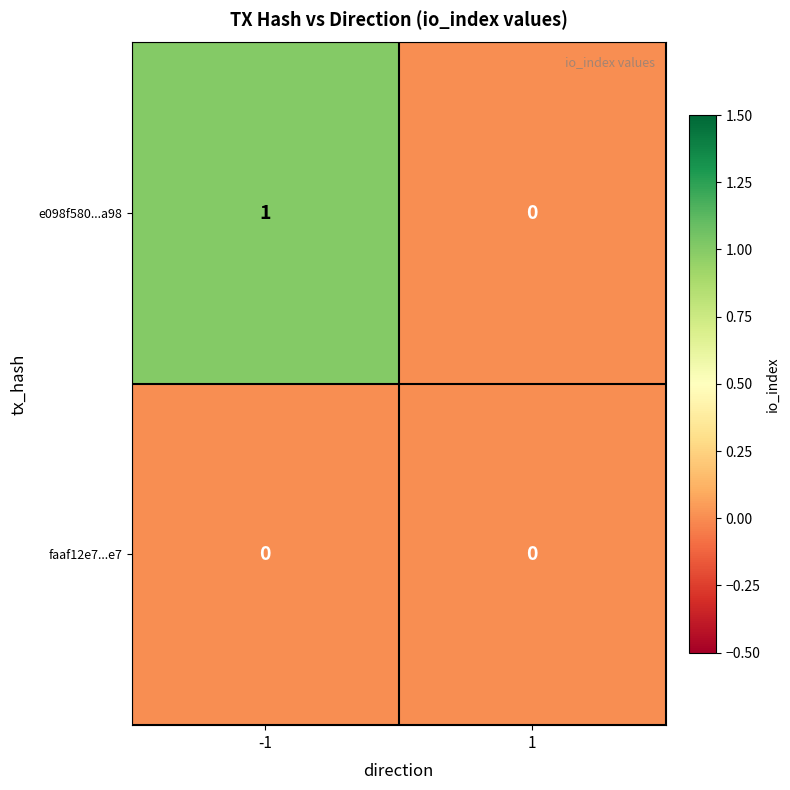

The faaf12e7...e7 series shows 0 at 1. True or false?

True